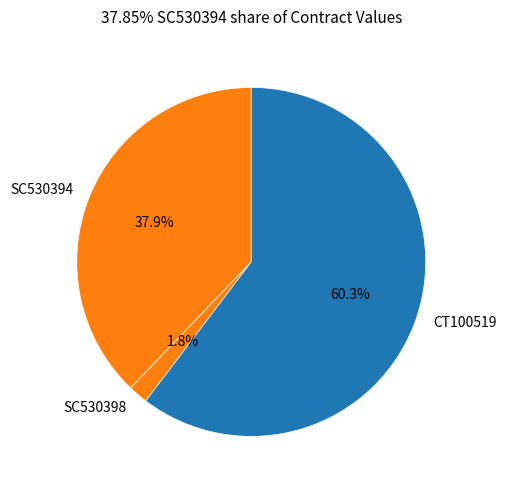

How many slices are in this pie chart?

3